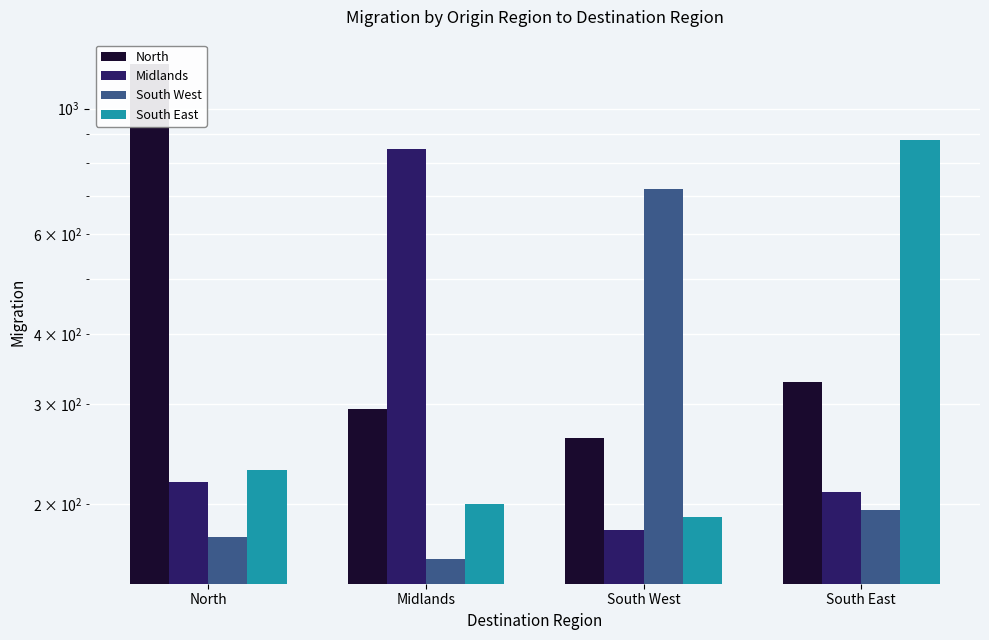

What is the label of the 2nd bar from the right?

South West